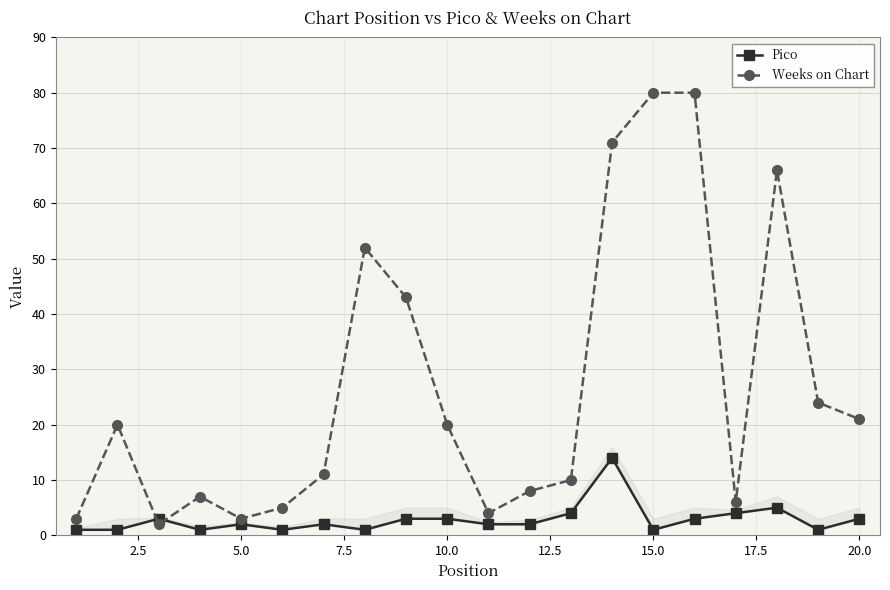

What is the maximum value shown in the chart?

80